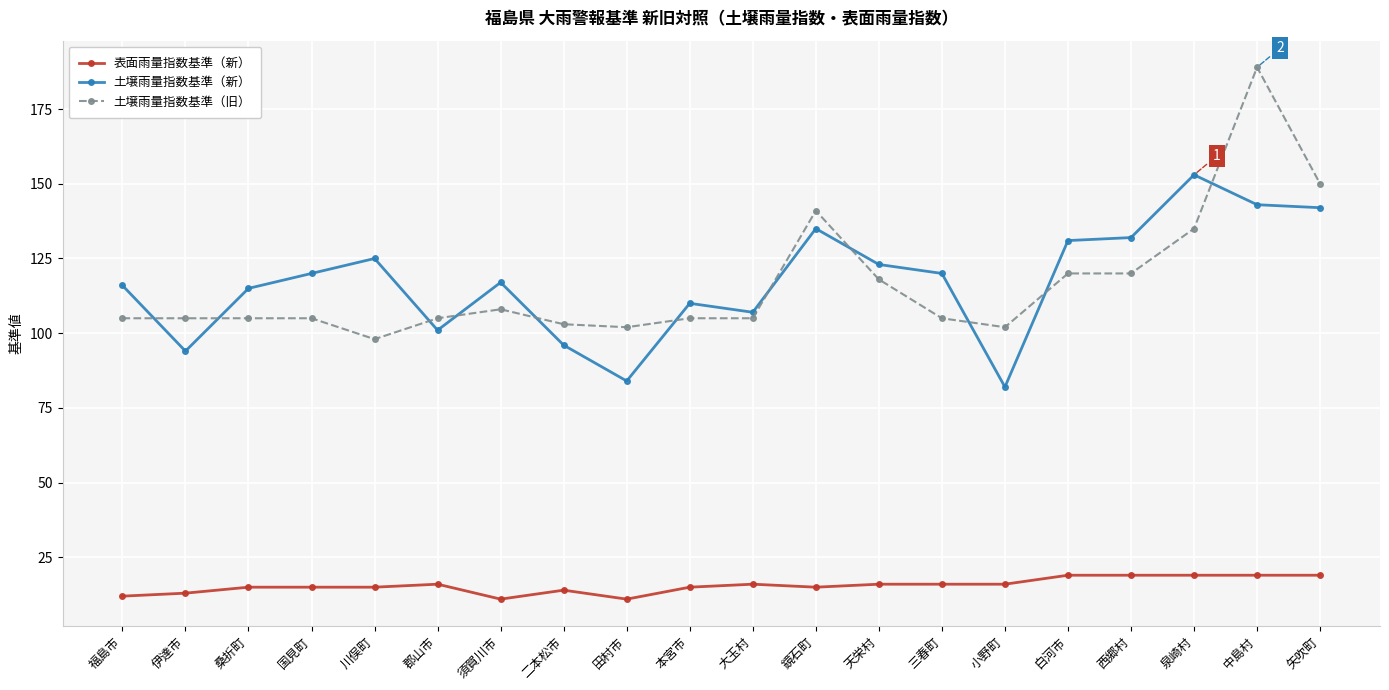

At which label does 土壌雨量指数基準（旧） reach its minimum?

川俣町